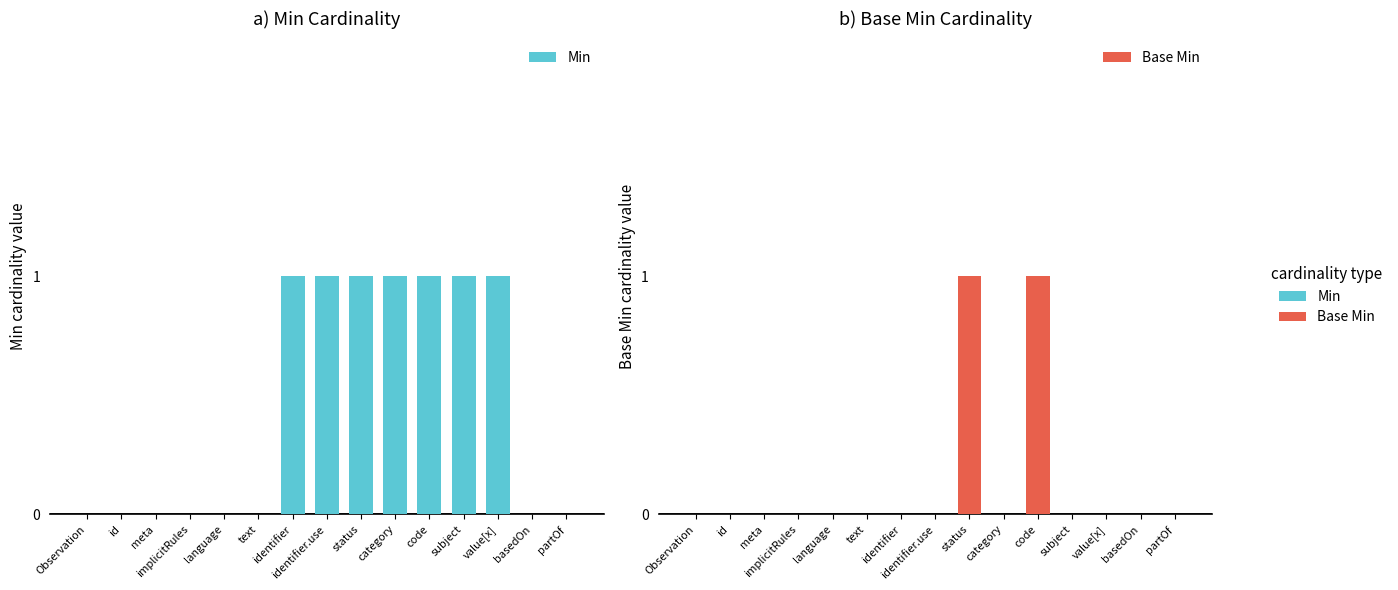

Rank the series by their maximum value, from lowest to highest.

Min, Base Min